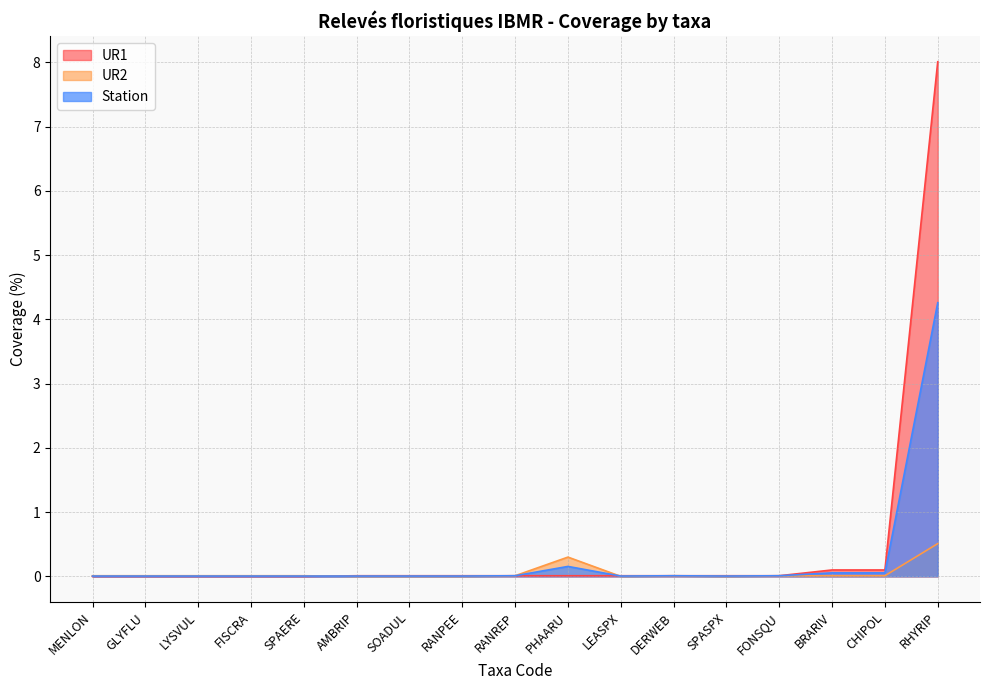

At which category does the chart reach its peak across all series?

RHYRIP